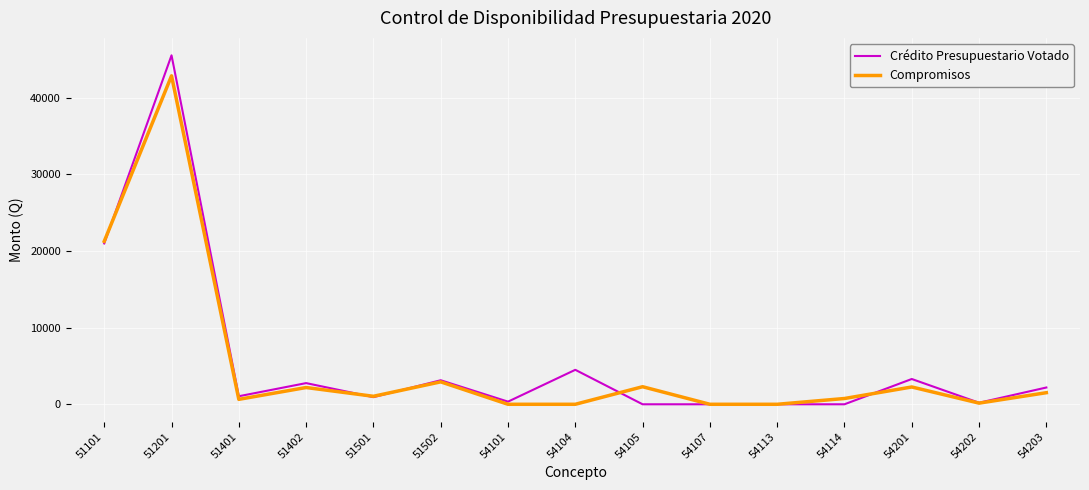

Is the value of Compromisos at 51201 greater than the value of Crédito Presupuestario Votado at 54104?

Yes